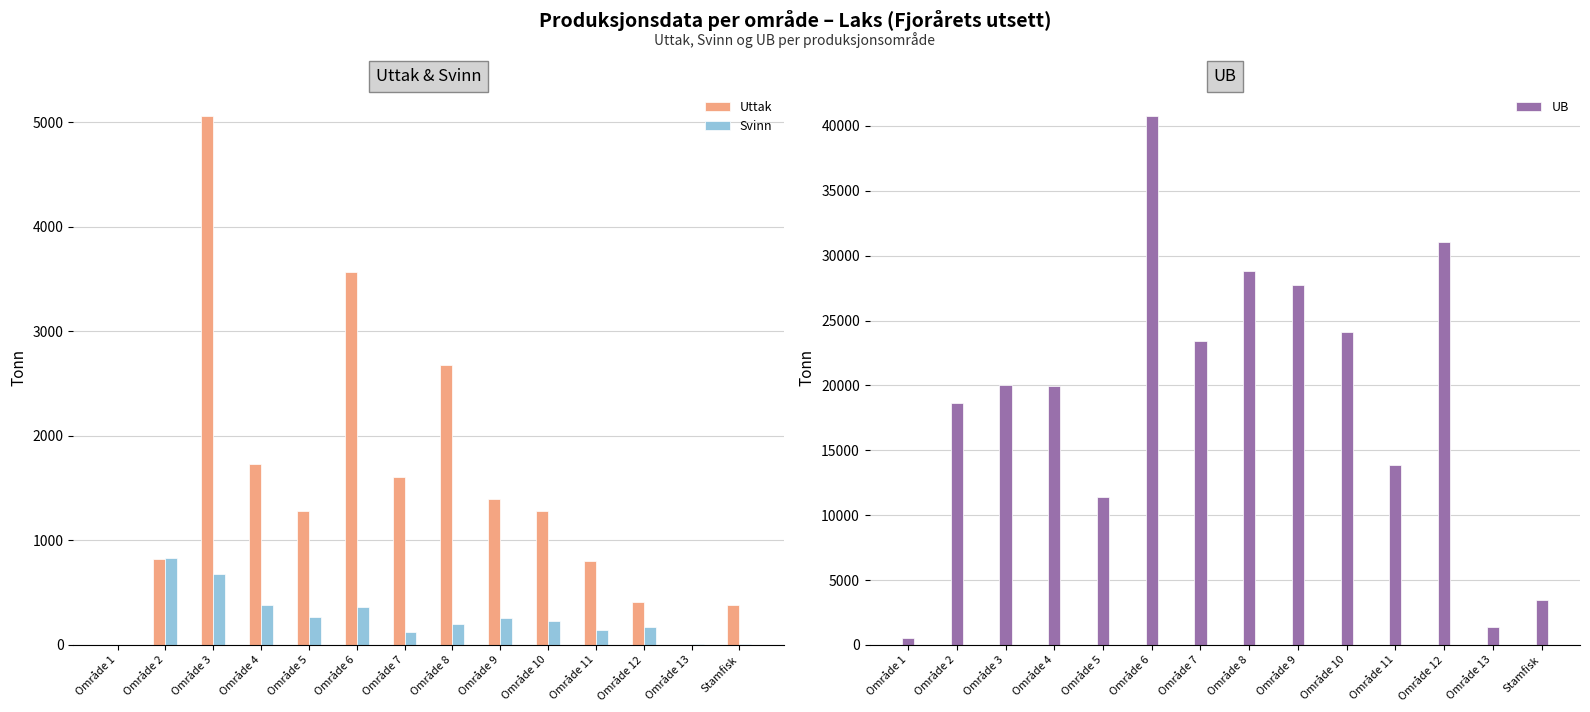

How many values in Uttak are above zero?

12